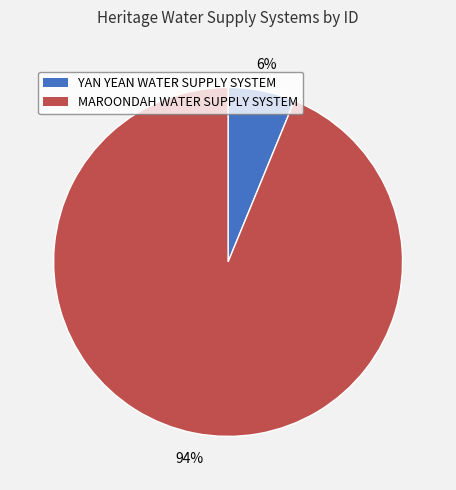

Which slice is the largest?

MAROONDAH WATER SUPPLY SYSTEM